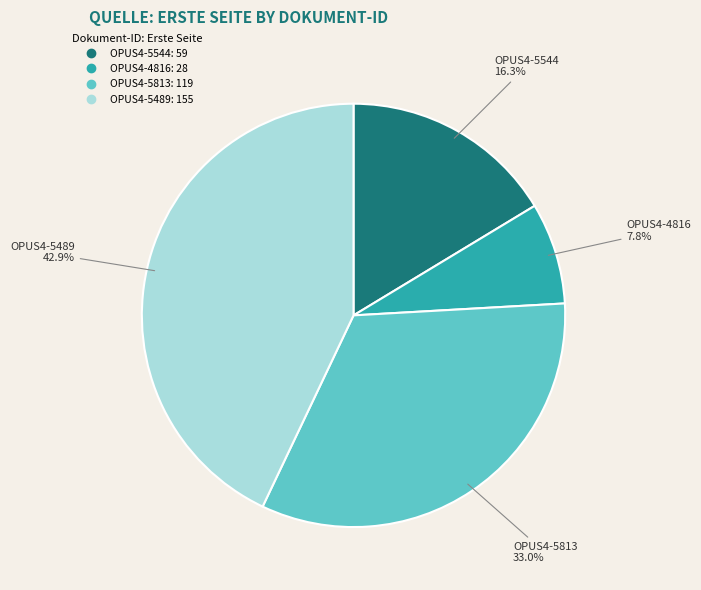

The OPUS4-5544 slice represents 25% of the pie. True or false?

False